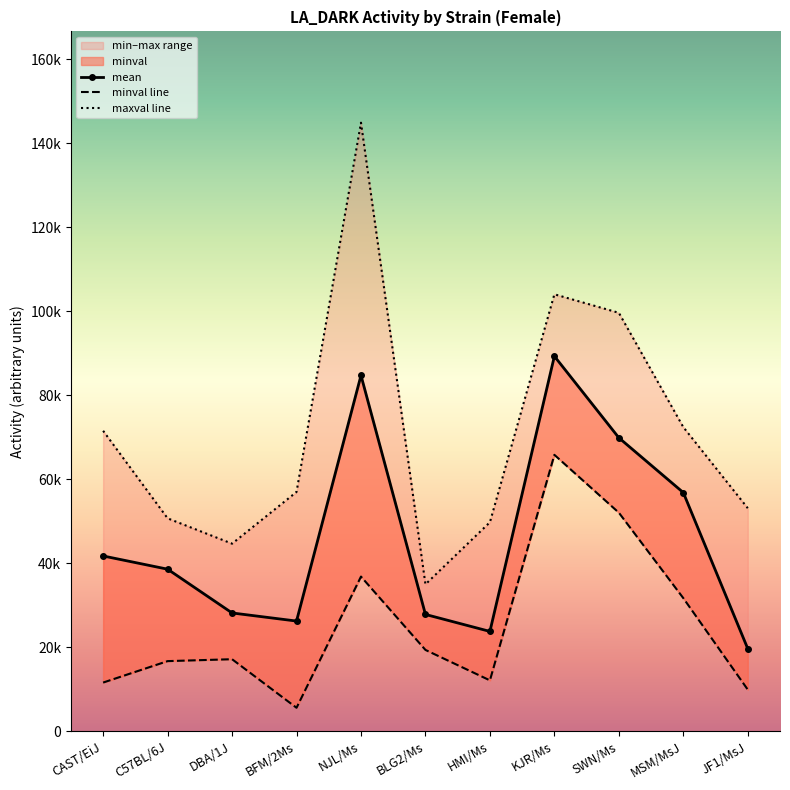

Reading left to right, what are all the values shown in this chart?

mean: CAST/EiJ=41753	C57BL/6J=38604	DBA/1J=28179	BFM/2Ms=26250	NJL/Ms=84756	BLG2/Ms=27826	HMI/Ms=23780	KJR/Ms=89331	SWN/Ms=69903	MSM/MsJ=56849	JF1/MsJ=19665
minval line: CAST/EiJ=11601	C57BL/6J=16707	DBA/1J=17162	BFM/2Ms=5595	NJL/Ms=36842	BLG2/Ms=19373	HMI/Ms=12123	KJR/Ms=65838	SWN/Ms=52062	MSM/MsJ=31708	JF1/MsJ=9913
maxval line: CAST/EiJ=71562	C57BL/6J=50717	DBA/1J=44679	BFM/2Ms=56999	NJL/Ms=144945	BLG2/Ms=34993	HMI/Ms=49782	KJR/Ms=104079	SWN/Ms=99662	MSM/MsJ=72434	JF1/MsJ=53129